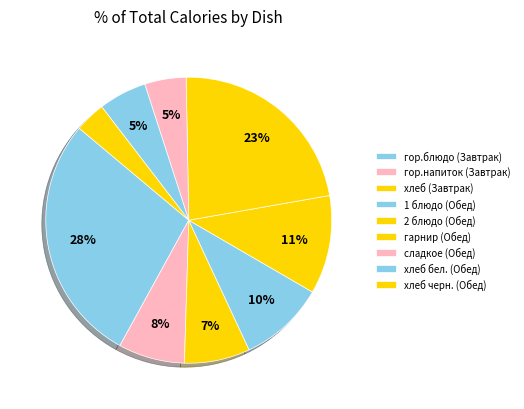

Rank the categories by value from highest to lowest.

гор.блюдо (Завтрак), гарнир (Обед), 2 блюдо (Обед), 1 блюдо (Обед), гор.напиток (Завтрак), хлеб (Завтрак), хлеб бел. (Обед), сладкое (Обед), хлеб черн. (Обед)